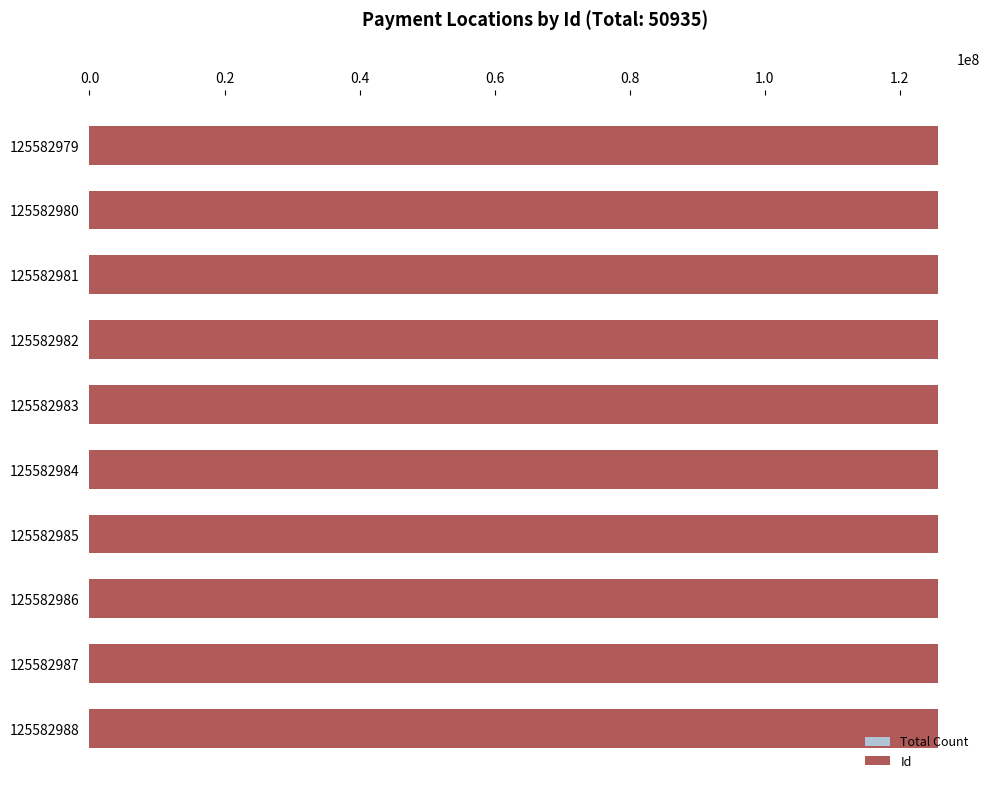

The Total Count series shows 0.6 at 1.0. True or false?

True